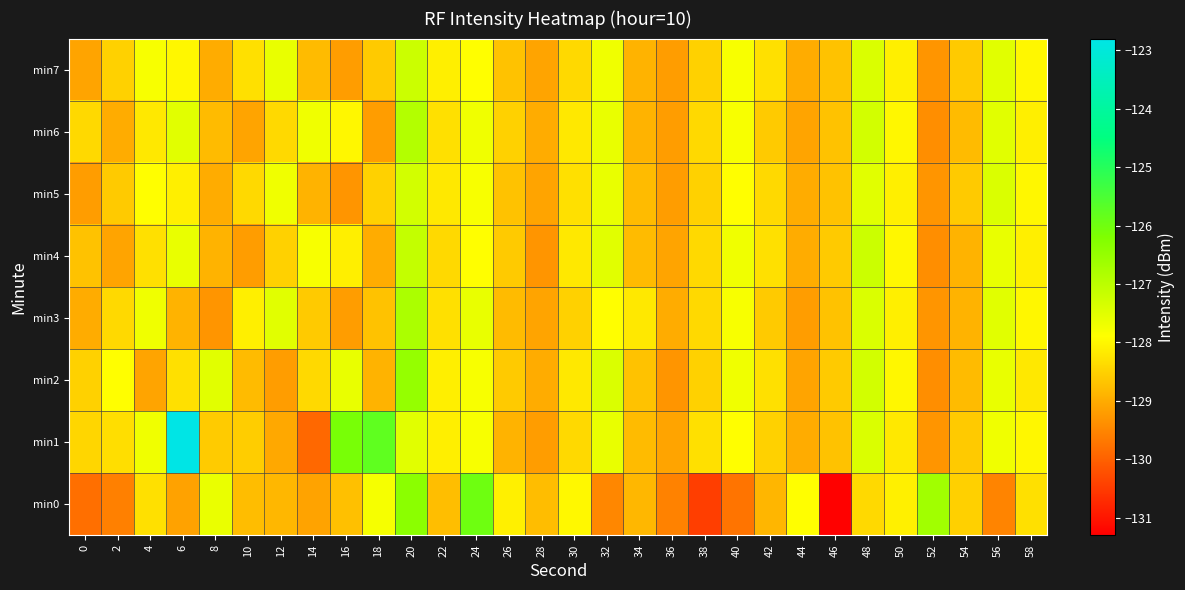

Reading left to right, transcribe all the data shown in this chart.

min0: 0=-129.8	2=-129.6	4=-128.3	6=-129.1	8=-127.6	10=-128.8	12=-128.9	14=-129.1	16=-128.7	18=-127.8	20=-126.4	22=-128.8	24=-126.0	26=-128.1	28=-128.8	30=-128.0	32=-129.5	34=-128.9	36=-129.6	38=-130.5	40=-129.7	42=-128.9	44=-127.9	46=-131.3	48=-128.4	50=-128.1	52=-126.7	54=-128.5	56=-129.5	58=-128.3
min1: 0=-128.4	2=-128.3	4=-127.7	6=-122.8	8=-128.6	10=-128.6	12=-129.1	14=-129.9	16=-126.1	18=-125.8	20=-127.5	22=-128.1	24=-127.8	26=-128.9	28=-129.2	30=-128.4	32=-127.6	34=-128.8	36=-129.1	38=-128.3	40=-127.9	42=-128.5	44=-129.0	46=-128.7	48=-127.4	50=-128.2	52=-129.3	54=-128.6	56=-127.7	58=-128.0
min2: 0=-128.5	2=-127.9	4=-129.1	6=-128.3	8=-127.5	10=-128.8	12=-129.2	14=-128.4	16=-127.6	18=-128.9	20=-126.5	22=-128.1	24=-127.8	26=-128.6	28=-129.0	30=-128.2	32=-127.4	34=-128.7	36=-129.3	38=-128.5	40=-127.7	42=-128.3	44=-129.1	46=-128.6	48=-127.3	50=-128.0	52=-129.4	54=-128.8	56=-127.6	58=-128.2
min3: 0=-129.0	2=-128.4	4=-127.7	6=-128.9	8=-129.3	10=-128.1	12=-127.5	14=-128.6	16=-129.2	18=-128.7	20=-126.8	22=-128.3	24=-127.6	26=-128.8	28=-129.1	30=-128.5	32=-127.9	34=-128.2	36=-129.0	38=-128.4	40=-127.8	42=-128.6	44=-129.2	46=-128.7	48=-127.4	50=-128.1	52=-129.3	54=-128.9	56=-127.5	58=-128.0
min4: 0=-128.7	2=-129.1	4=-128.3	6=-127.6	8=-128.9	10=-129.2	12=-128.5	14=-127.8	16=-128.1	18=-129.0	20=-127.1	22=-128.4	24=-127.9	26=-128.6	28=-129.3	30=-128.2	32=-127.5	34=-128.8	36=-129.1	38=-128.4	40=-127.7	42=-128.3	44=-129.0	46=-128.6	48=-127.2	50=-128.0	52=-129.4	54=-128.9	56=-127.6	58=-128.1
min5: 0=-129.2	2=-128.6	4=-127.9	6=-128.1	8=-129.0	10=-128.4	12=-127.7	14=-128.9	16=-129.3	18=-128.5	20=-127.3	22=-128.2	24=-127.8	26=-128.7	28=-129.1	30=-128.3	32=-127.6	34=-128.8	36=-129.2	38=-128.5	40=-127.9	42=-128.4	44=-129.0	46=-128.7	48=-127.5	50=-128.1	52=-129.3	54=-128.6	56=-127.4	58=-128.0
min6: 0=-128.4	2=-129.0	4=-128.2	6=-127.5	8=-128.8	10=-129.1	12=-128.4	14=-127.7	16=-128.0	18=-129.2	20=-126.9	22=-128.3	24=-127.7	26=-128.5	28=-129.0	30=-128.2	32=-127.6	34=-128.9	36=-129.2	38=-128.4	40=-127.8	42=-128.6	44=-129.1	46=-128.7	48=-127.3	50=-128.0	52=-129.4	54=-128.8	56=-127.5	58=-128.1
min7: 0=-129.1	2=-128.5	4=-127.8	6=-128.0	8=-129.0	10=-128.3	12=-127.6	14=-128.8	16=-129.2	18=-128.6	20=-127.2	22=-128.1	24=-127.9	26=-128.7	28=-129.1	30=-128.4	32=-127.7	34=-128.9	36=-129.2	38=-128.5	40=-127.8	42=-128.3	44=-129.0	46=-128.7	48=-127.4	50=-128.1	52=-129.3	54=-128.6	56=-127.5	58=-128.0